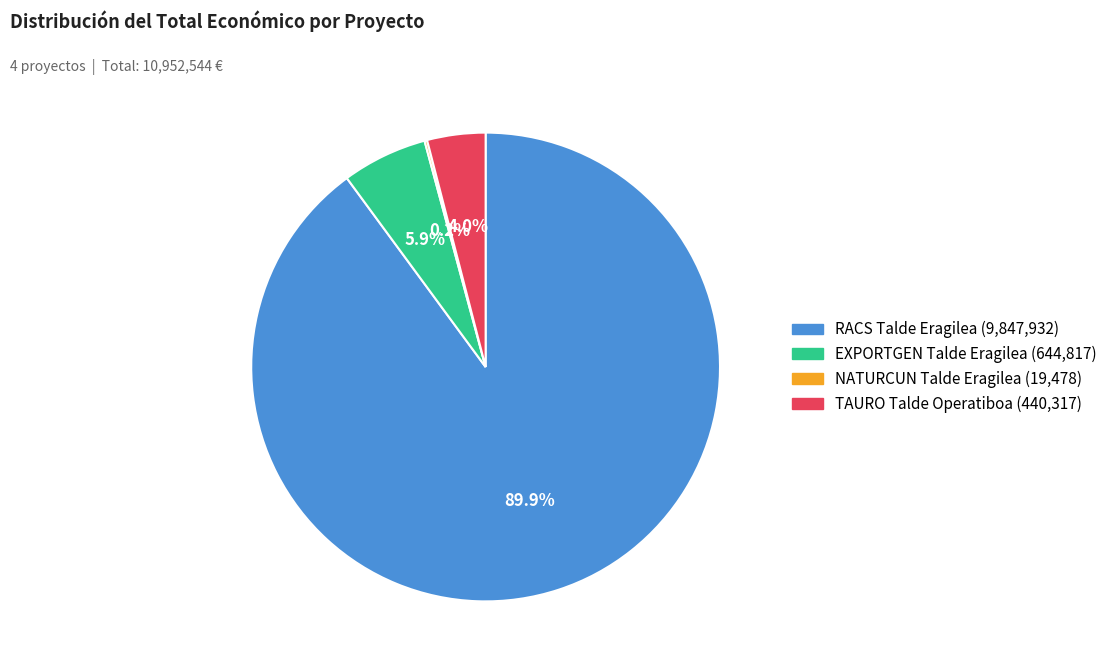

To the nearest percent, what portion does EXPORTGEN Talde Eragilea represent?

6%